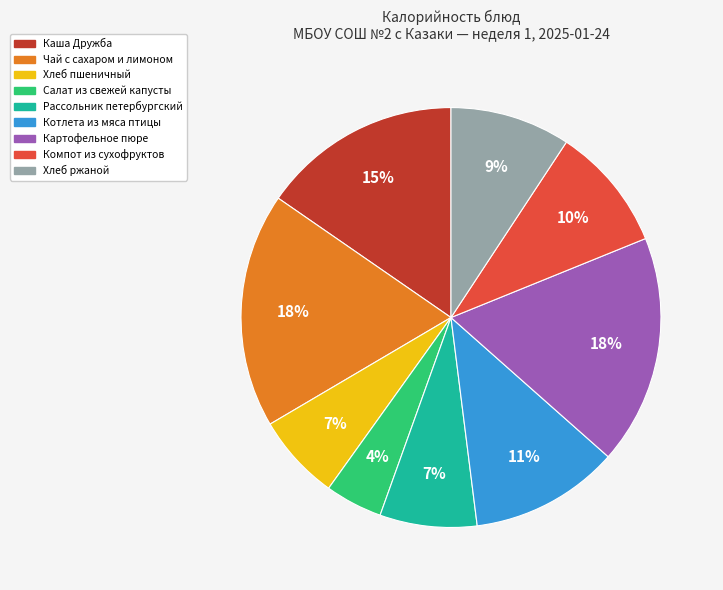

To the nearest percent, what is the combined percentage of Компот из сухофруктов and Чай с сахаром и лимоном?

28%